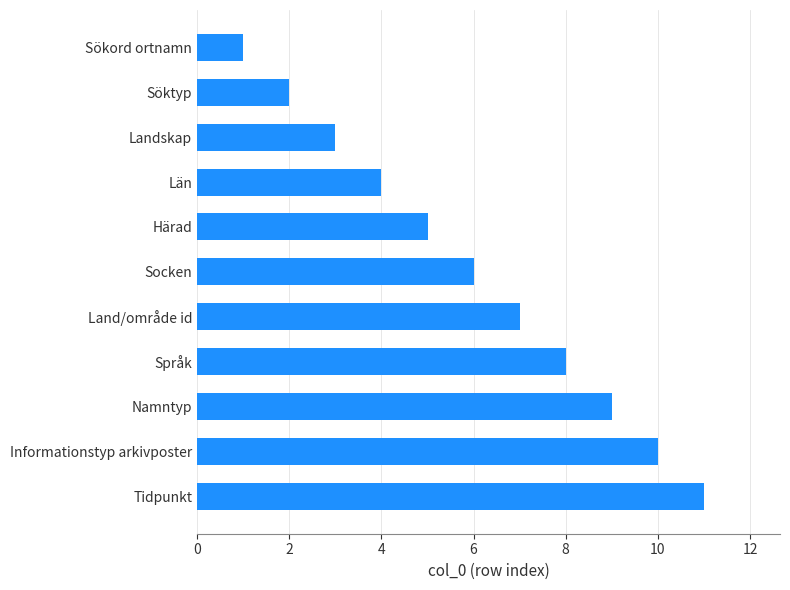

Rank the categories by value from highest to lowest.

Tidpunkt, Informationstyp arkivposter, Namntyp, Språk, Land/område id, Socken, Härad, Län, Landskap, Söktyp, Sökord ortnamn